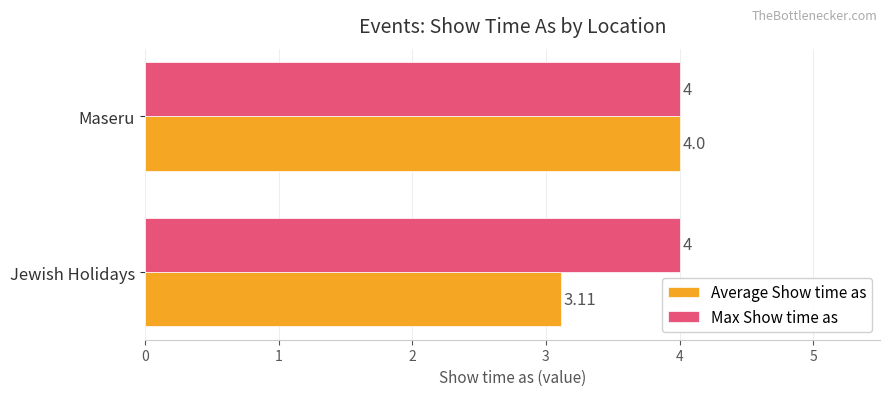

What is the total value across all series at Maseru?

8.0